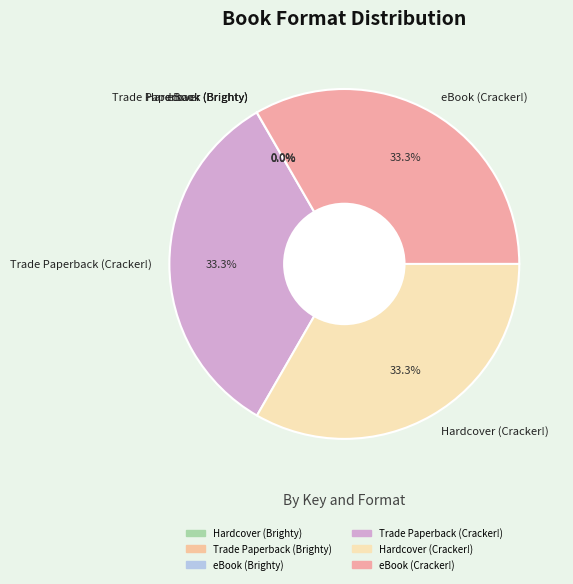

Does any single category account for the majority?

No